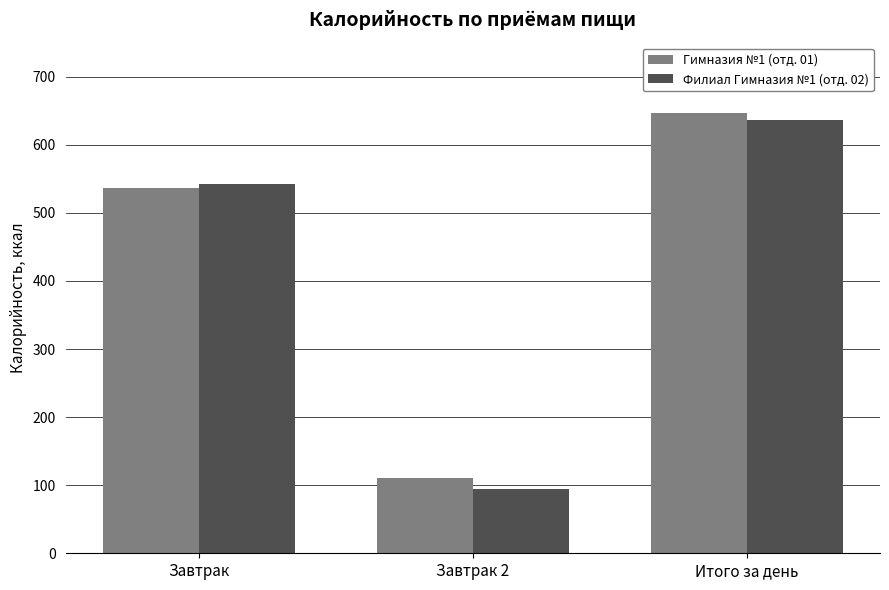

Reading left to right, transcribe all the data shown in this chart.

Гимназия №1 (отд. 01): Завтрак=536.5	Завтрак 2=110.0	Итого за день=646.5
Филиал Гимназия №1 (отд. 02): Завтрак=542.3	Завтрак 2=93.9	Итого за день=636.2